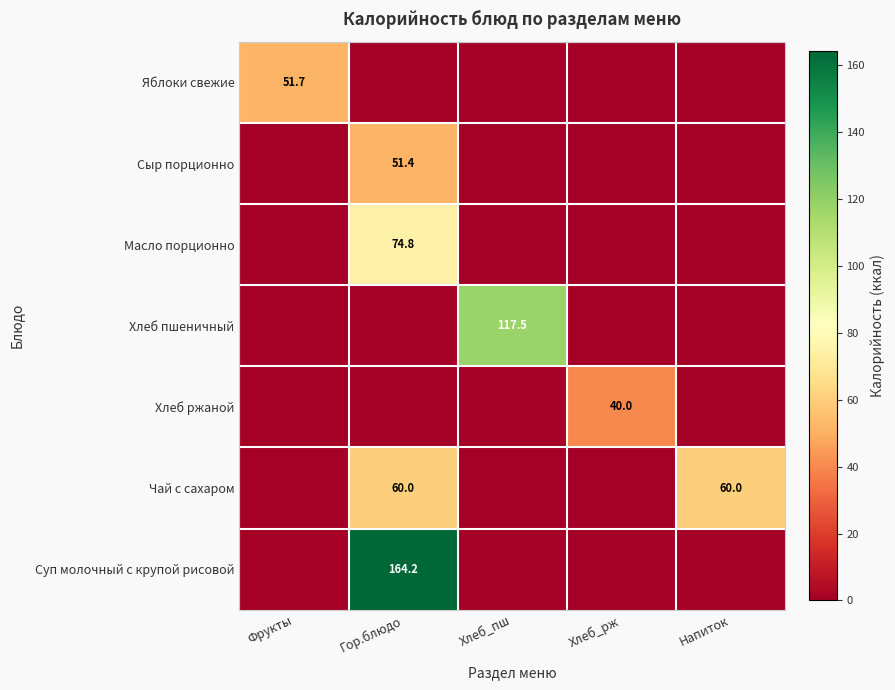

True or false: Хлеб пшеничный has a value of 79.9 at Хлеб_пш.

False